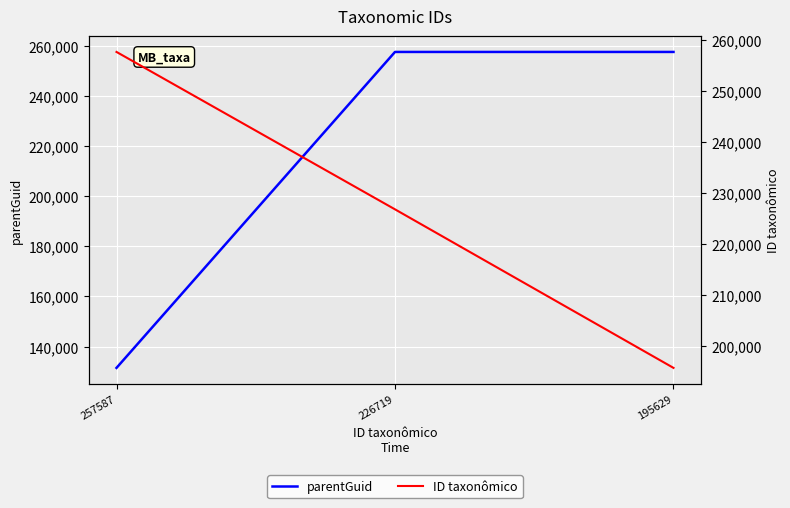

At 257587, list the series in order from smallest to largest.

parentGuid, ID taxonômico